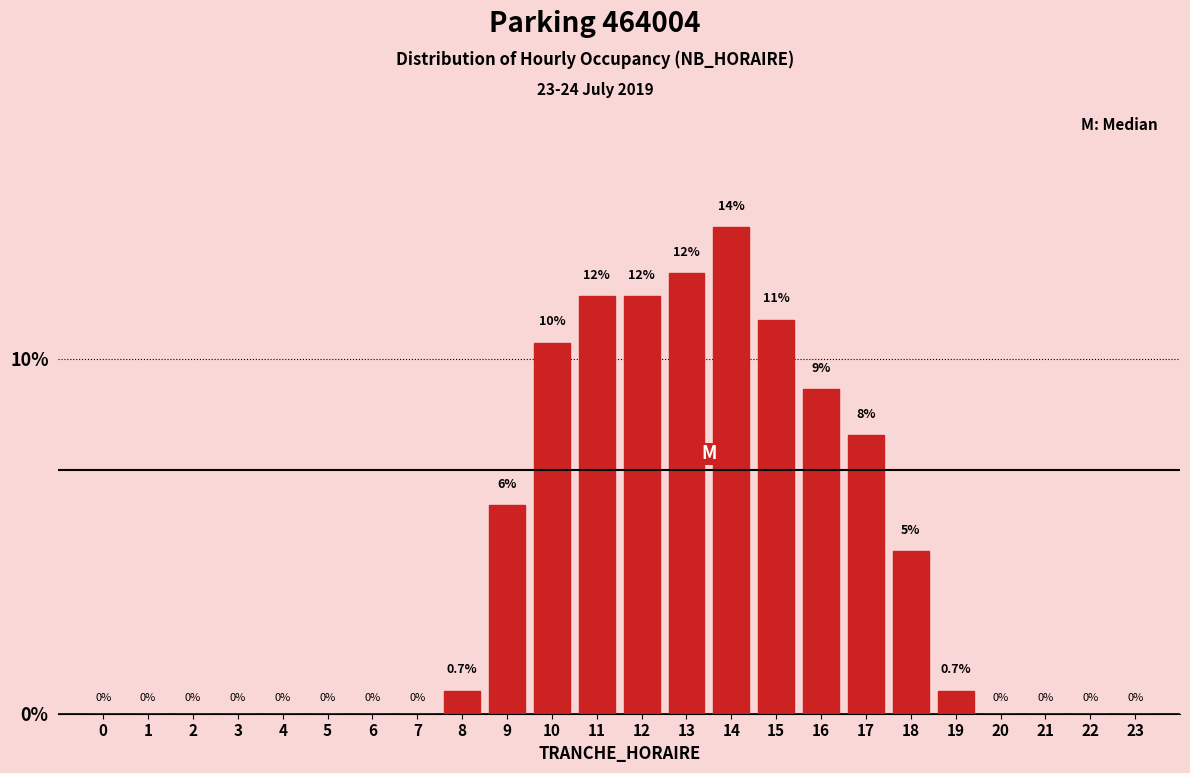

Which category has the highest value across all series?

14